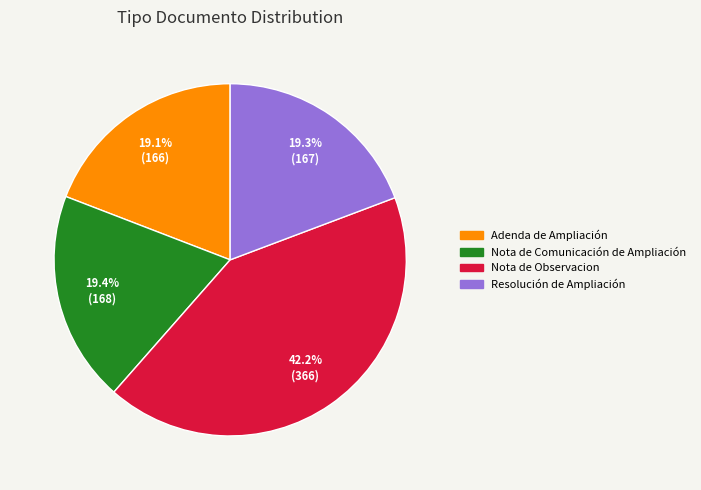

How many slices are in this pie chart?

4